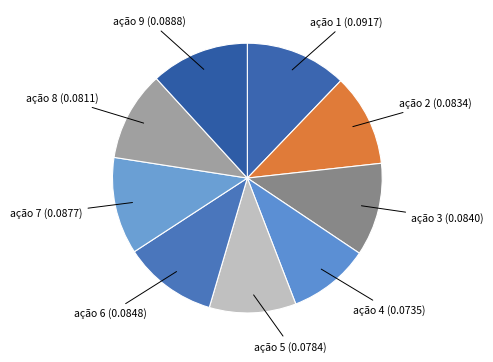

Which slice is the smallest?

ação 4